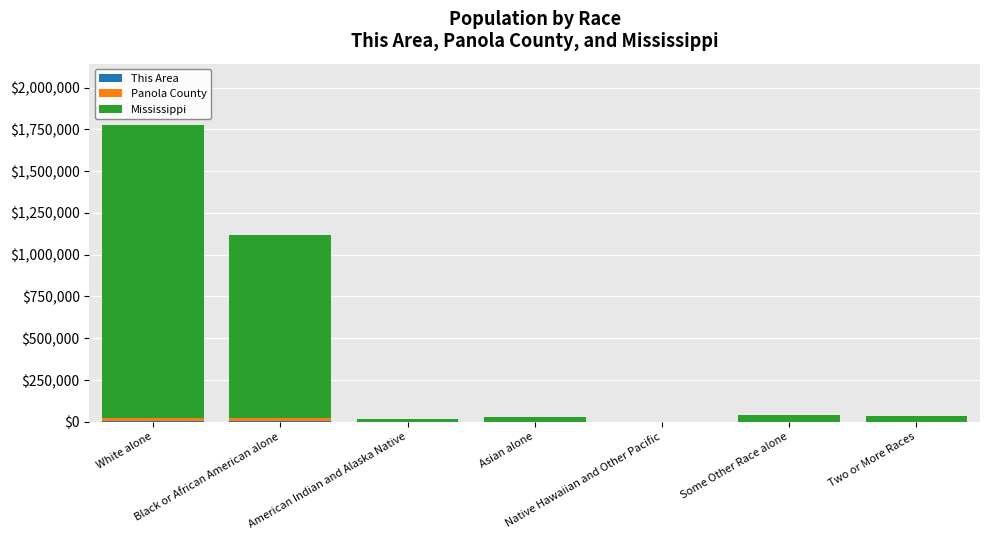

What is the average value of the Panola County series?

4958